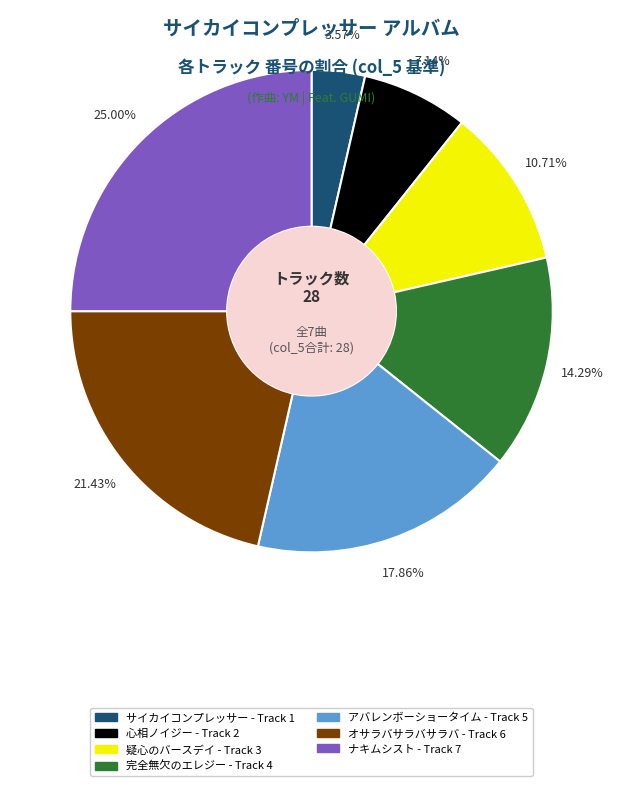

Count the number of slices in the pie.

7